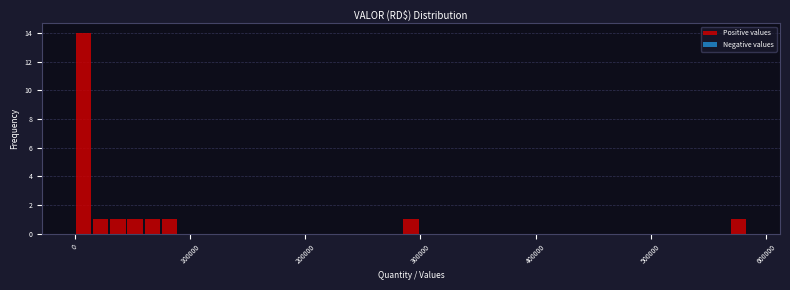

Read against the x-axis, roughly where is the centre of the tallest bar?

10000